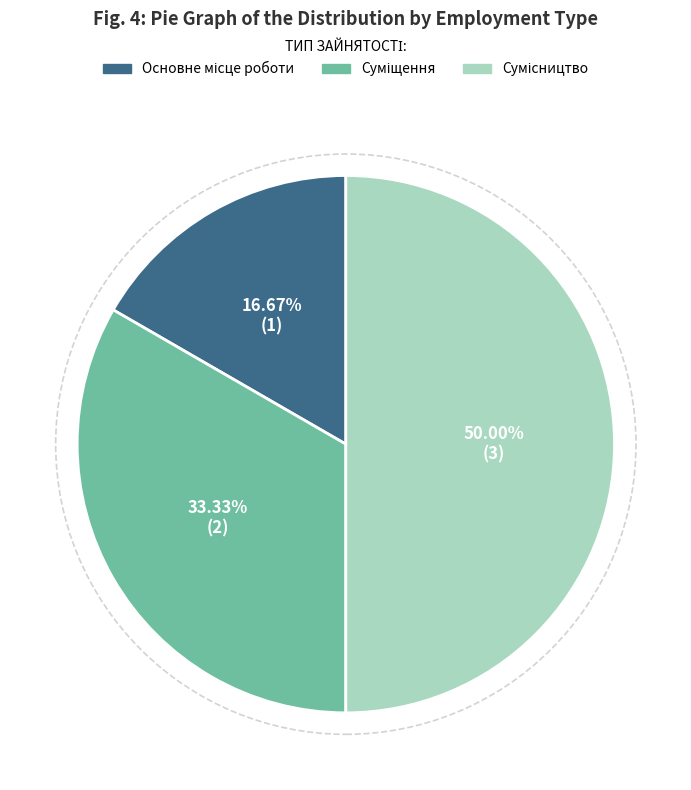

How many slices are in this pie chart?

3